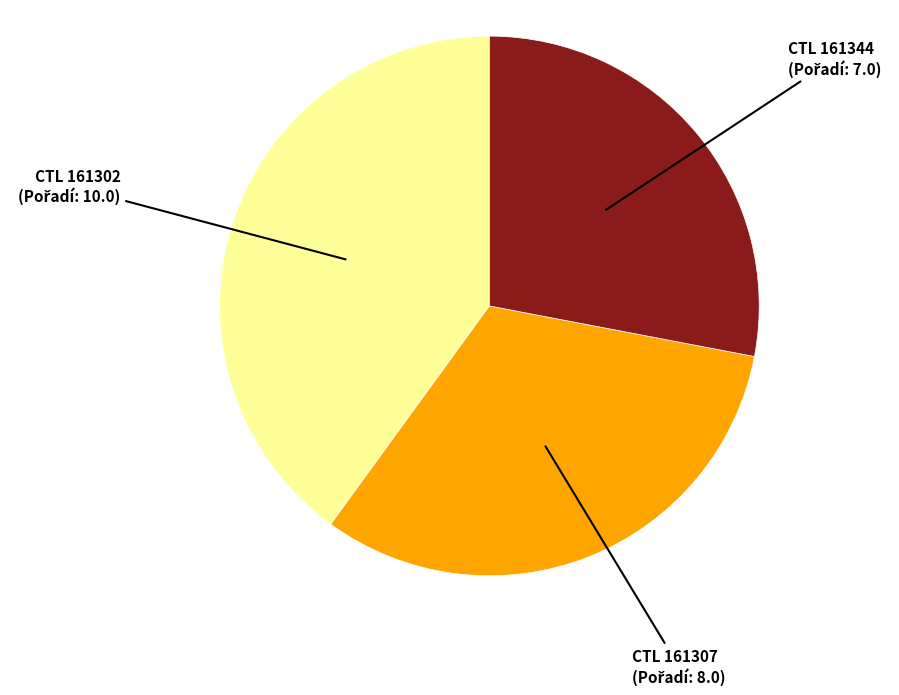

Does any single category account for the majority?

No